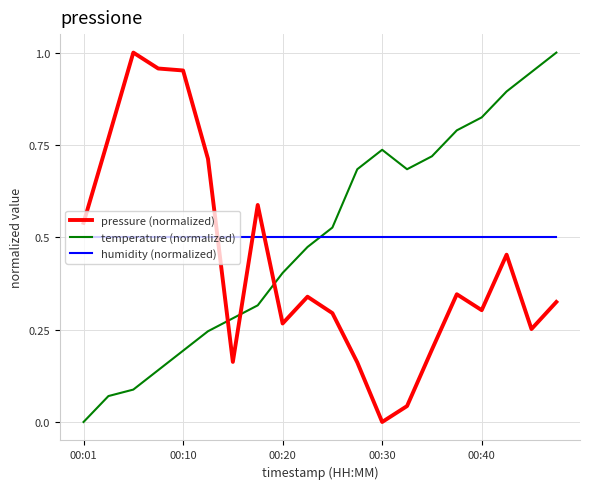

How many lines are shown in the chart?

3